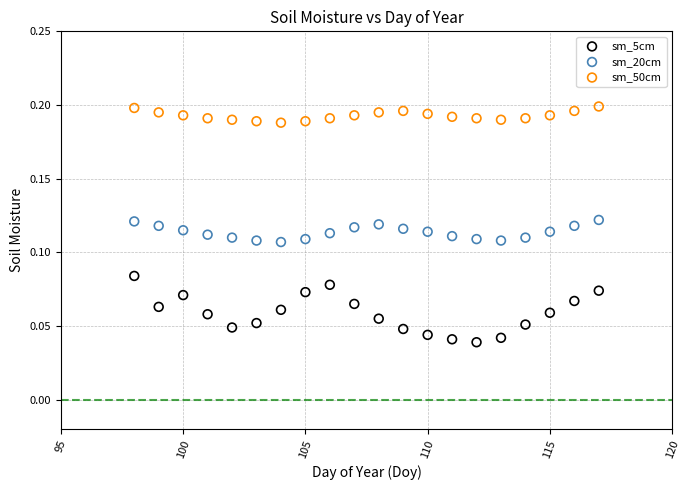

Across all data points, what is the range of X values (max minus min)?

19.0